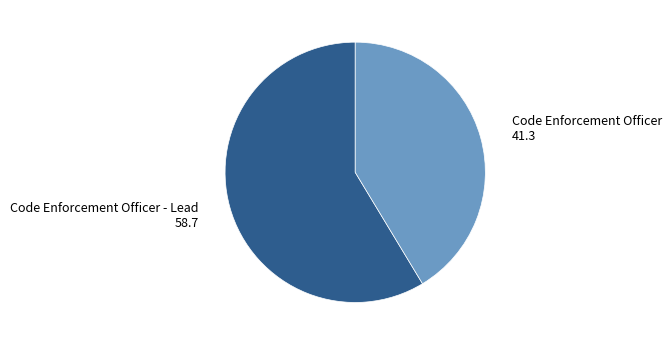

How many slices are in this pie chart?

2